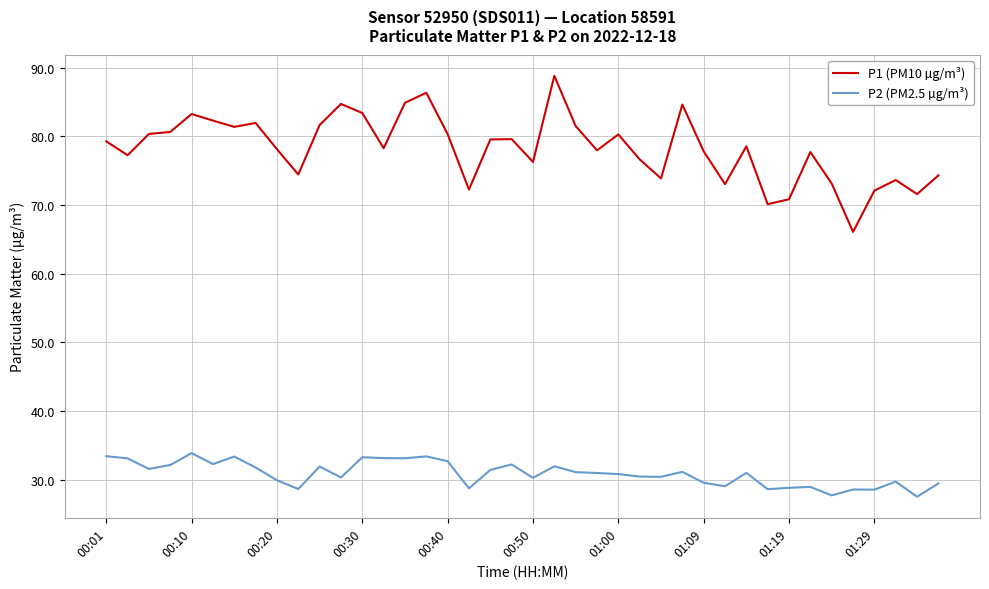

Which series has the largest range (max minus min)?

P1 (PM10 µg/m³)